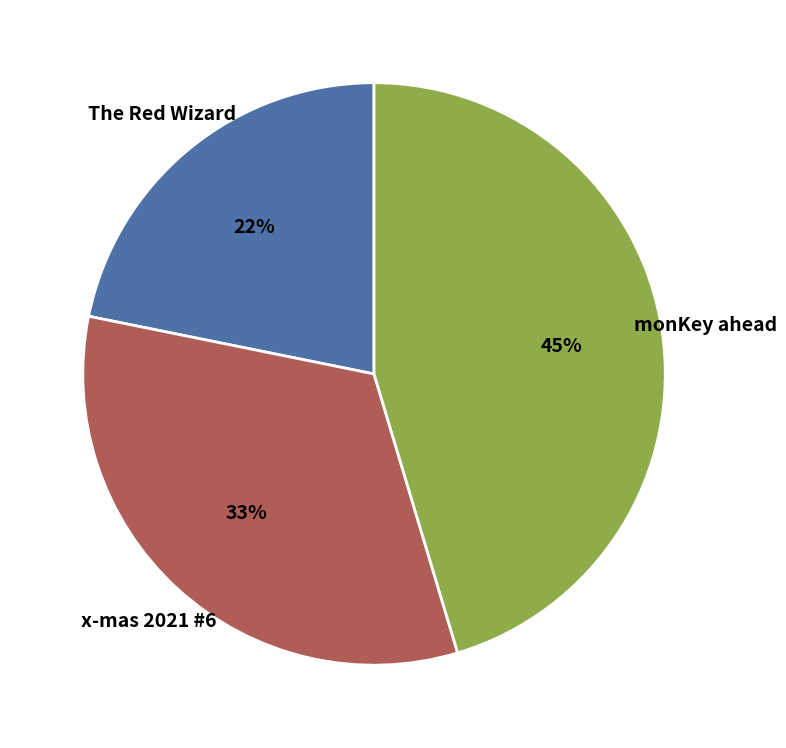

What is the smallest slice in the pie chart?

The Red Wizard